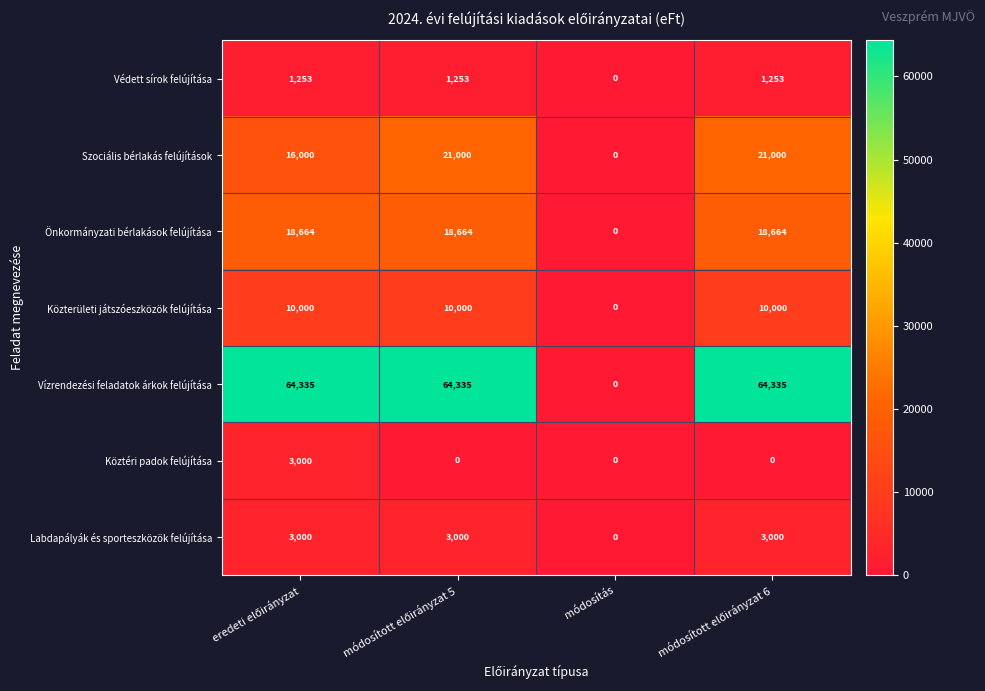

What is the maximum value shown in the chart?

64335